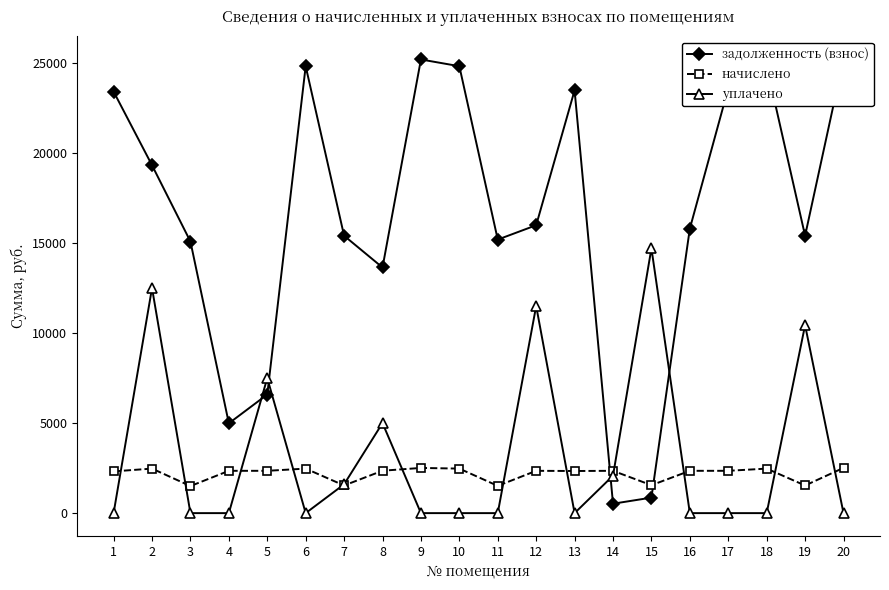

At which category does задолженность (взнос) reach its first local valley?

4